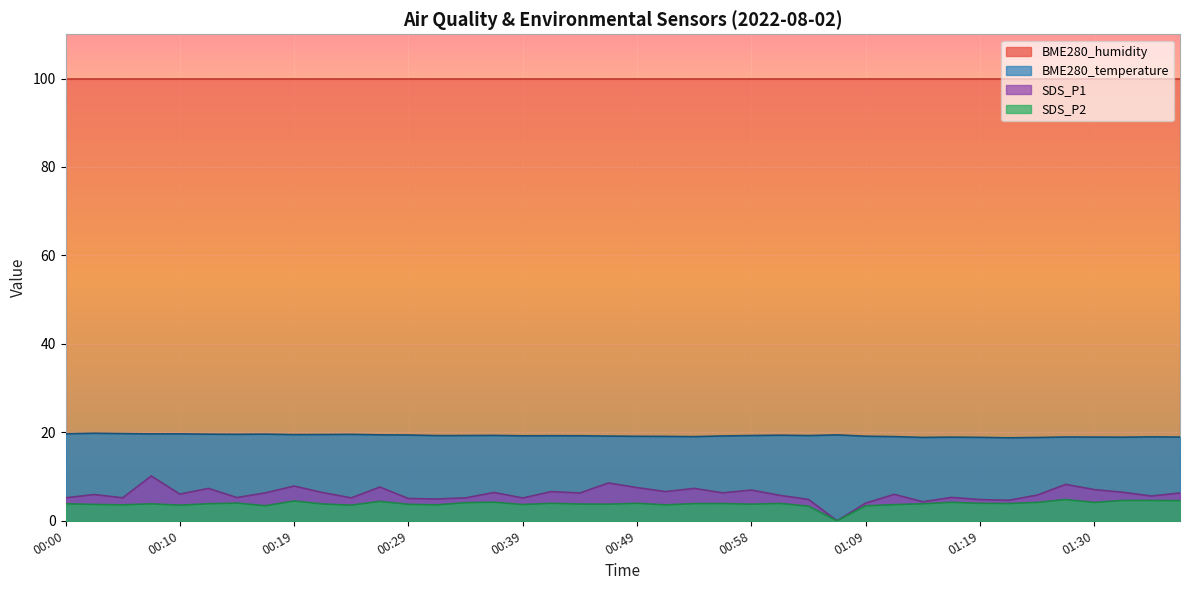

Which series has the widest spread of values?

SDS_P1